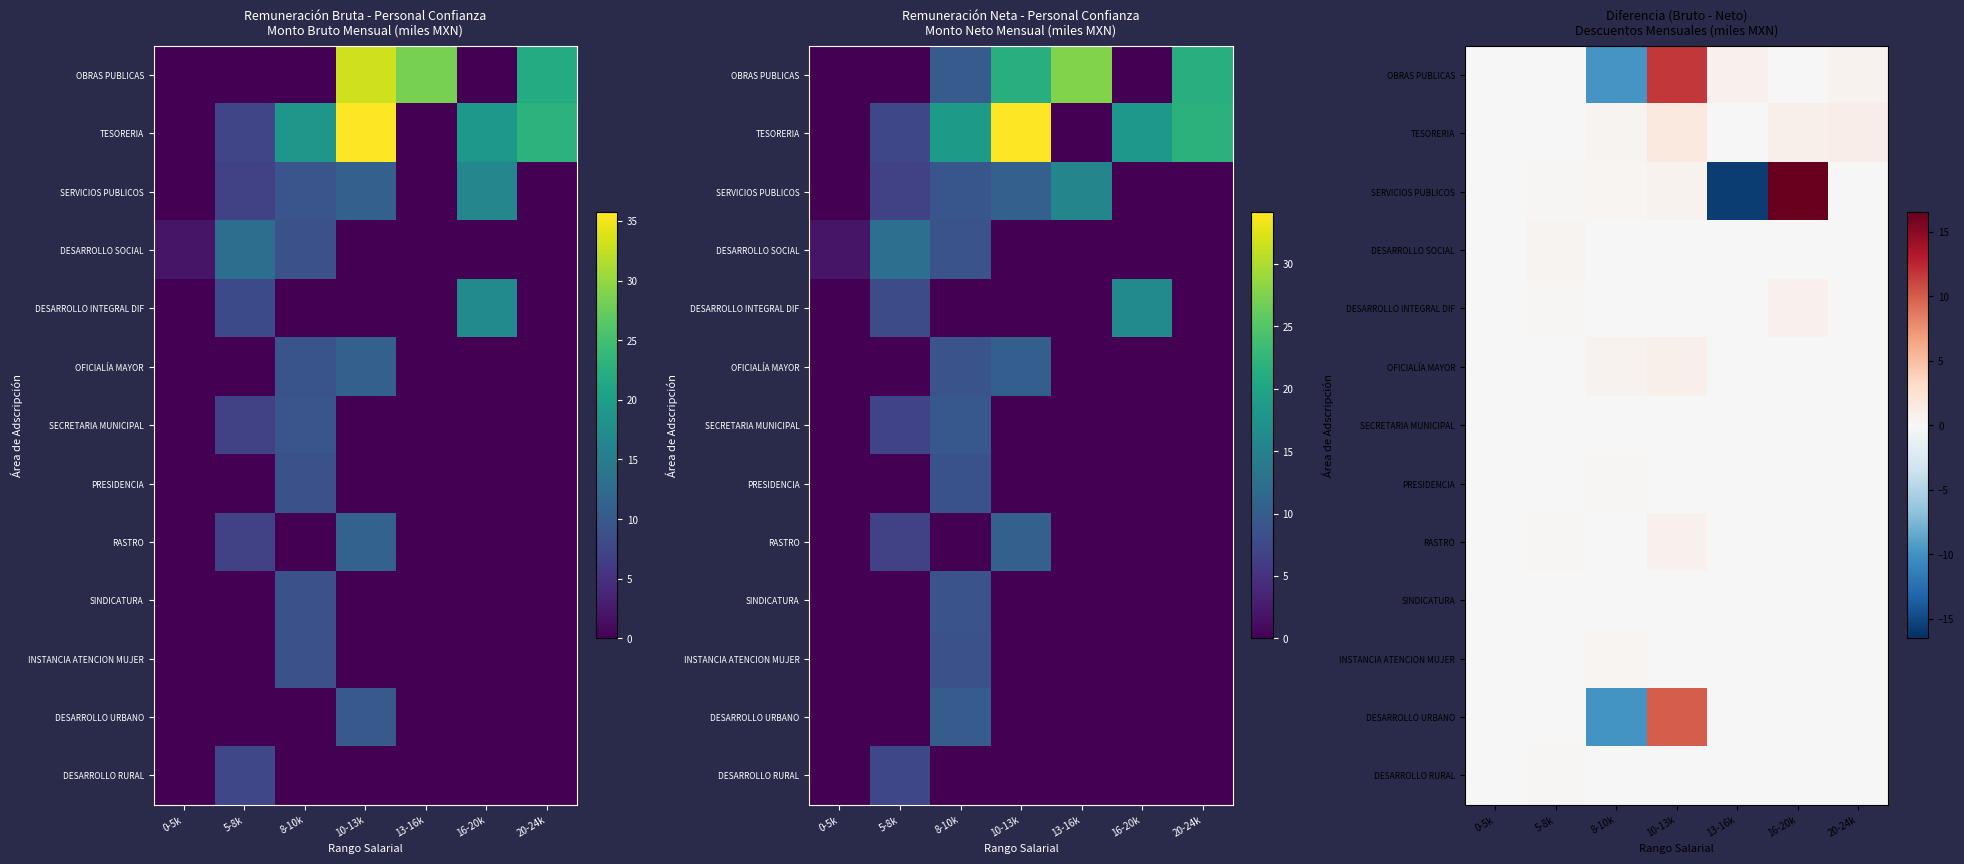

Which category has the highest value across all series?

16-20k